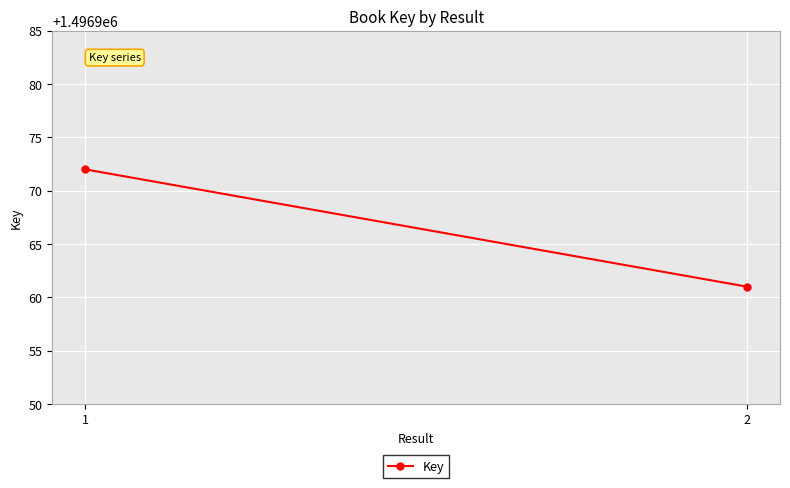

Reading left to right, transcribe all the data shown in this chart.

1496972	1496961